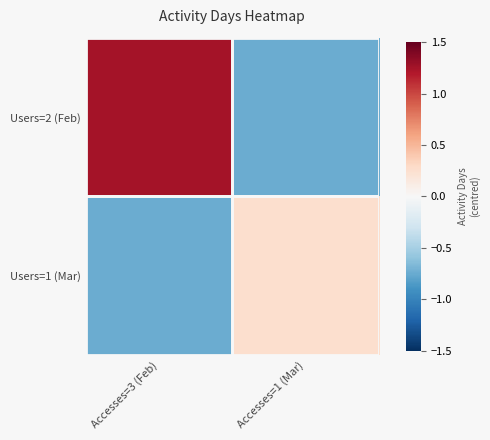

Count the number of data series in this chart.

2